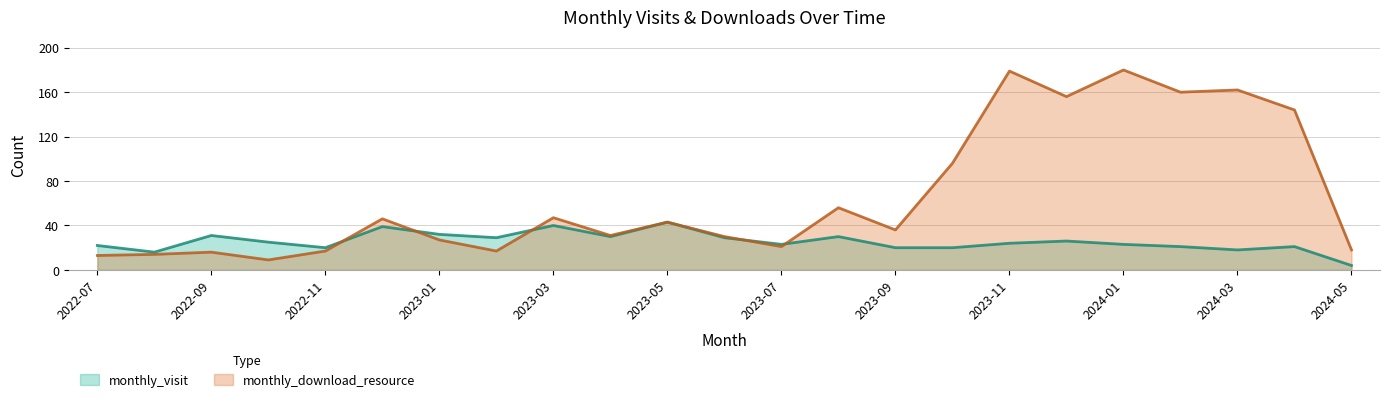

Where is monthly_visit nearest to the value 23?

2023-07